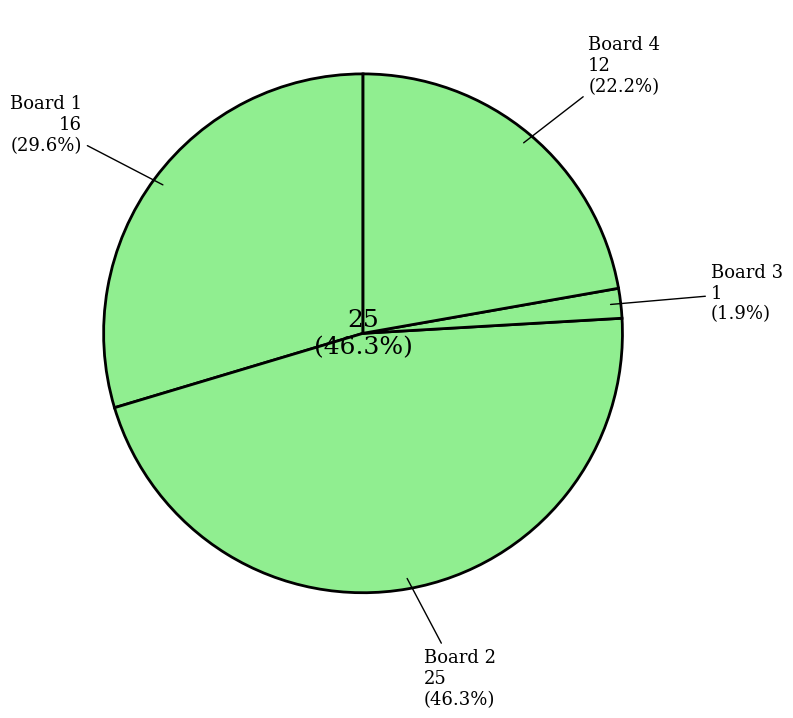

Do 4 and 1 together represent more than half of the pie?

Yes